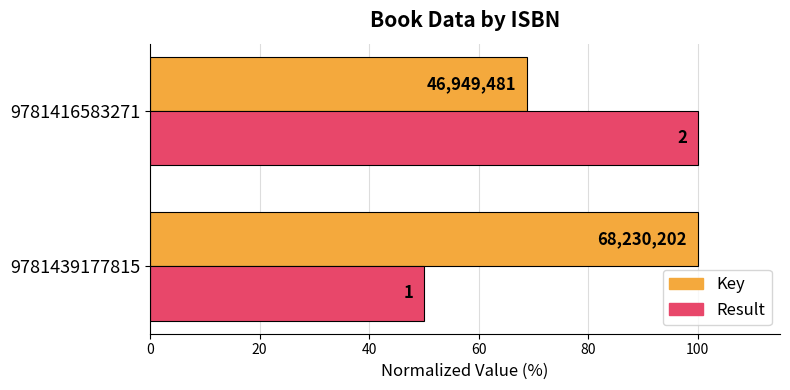

What are all the series names shown in the legend?

Key, Result